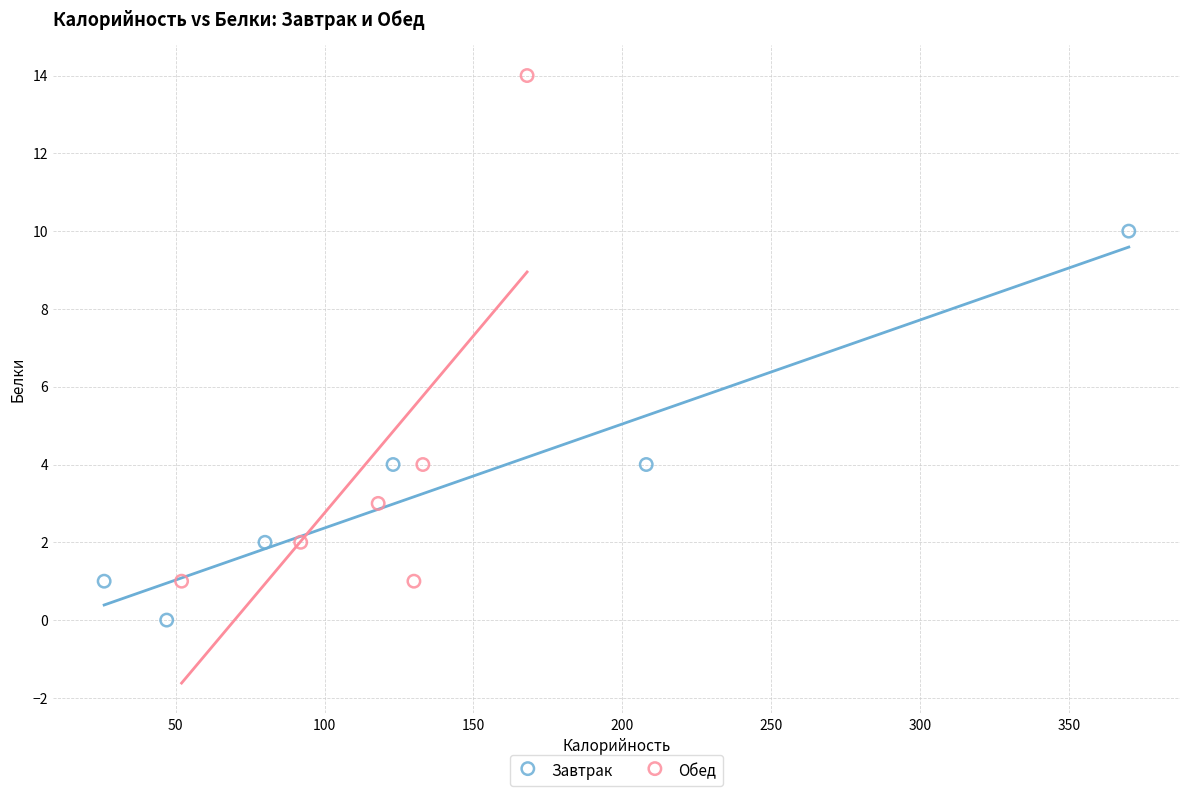

Which series has the largest Y range (max minus min)?

Обед